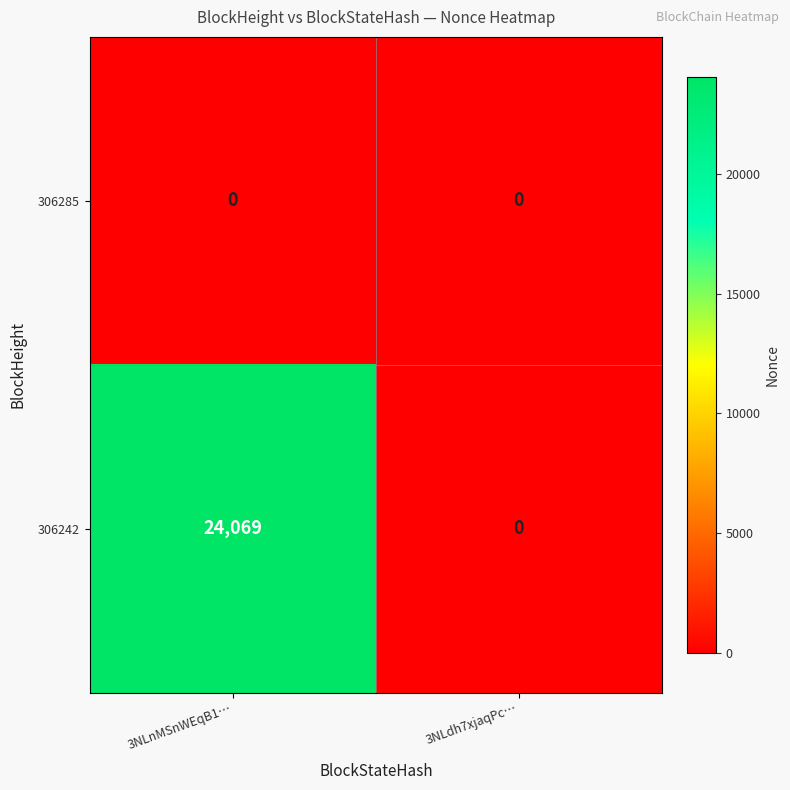

Between 3NLnMSnWEqB1… and 3NLdh7xjaqPc…, which series saw the biggest shift?

306242